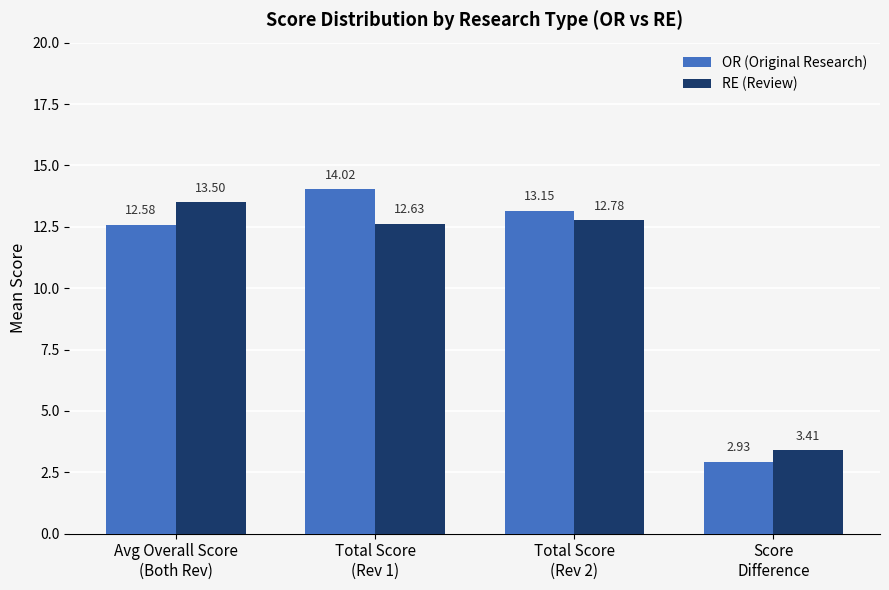

Where does the OR (Original Research) series first go above 13?

Total Score
(Rev 1)